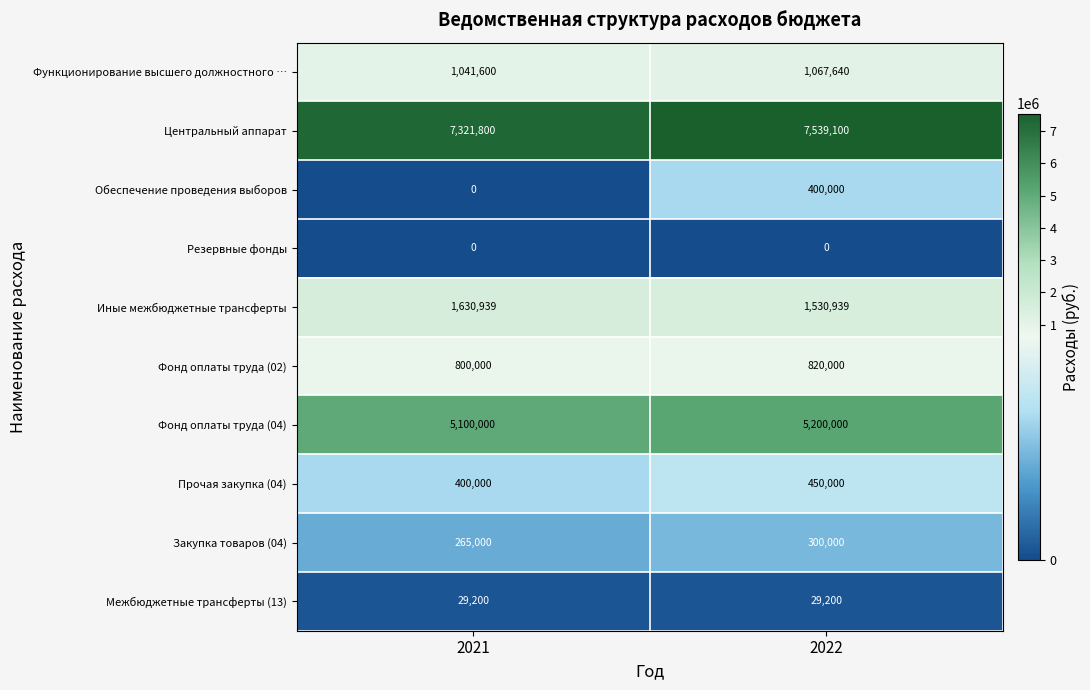

What is the sum of all Прочая закупка (04) values?

850000